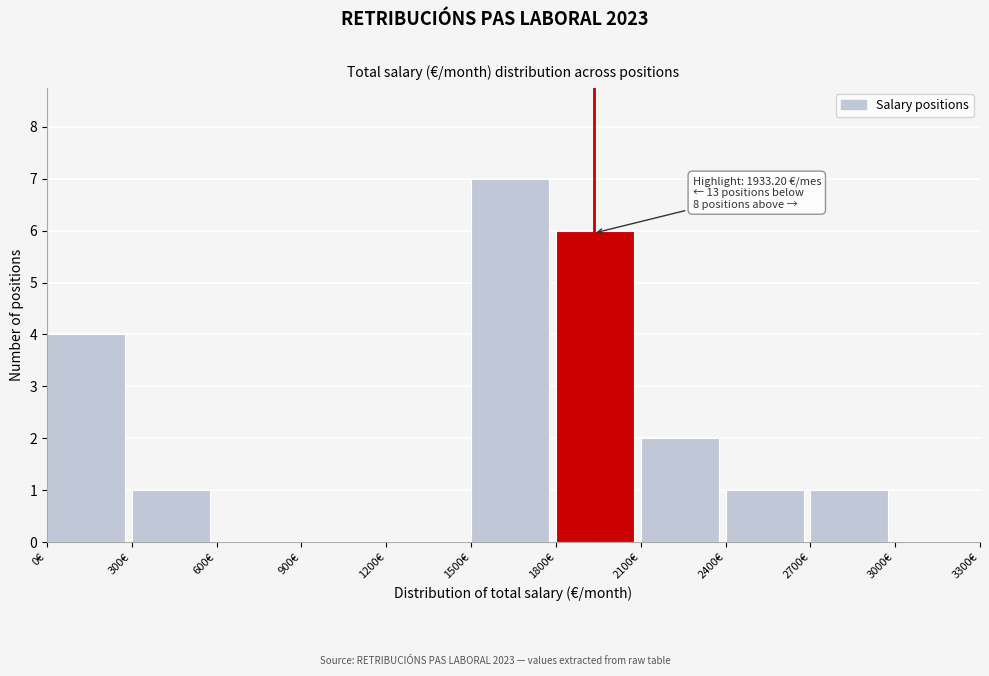

Which range on the x-axis has the tallest bar?

1500 to 1800